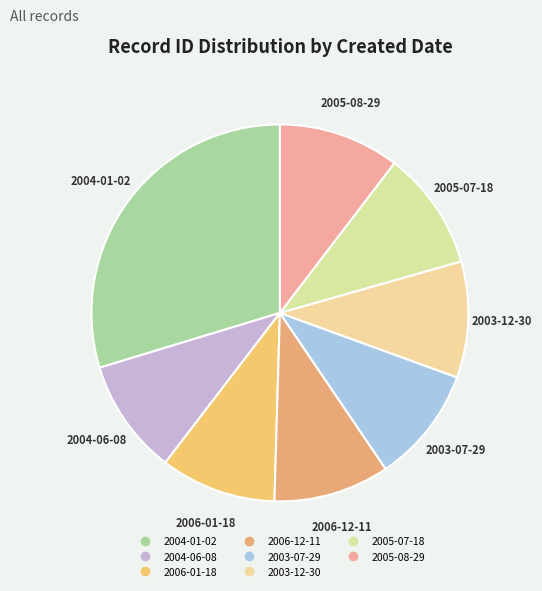

How many segments does this pie chart have?

8